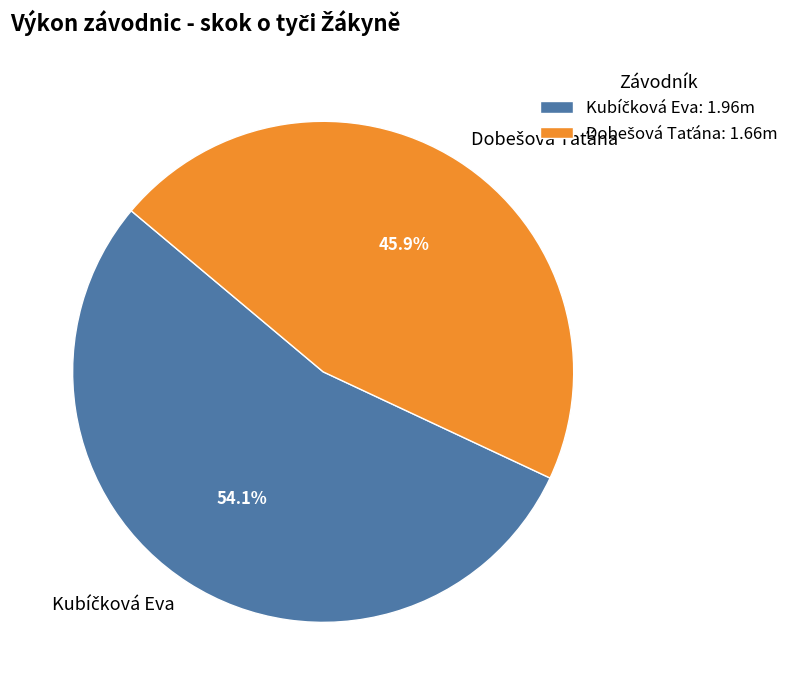

Count the number of slices in the pie.

2